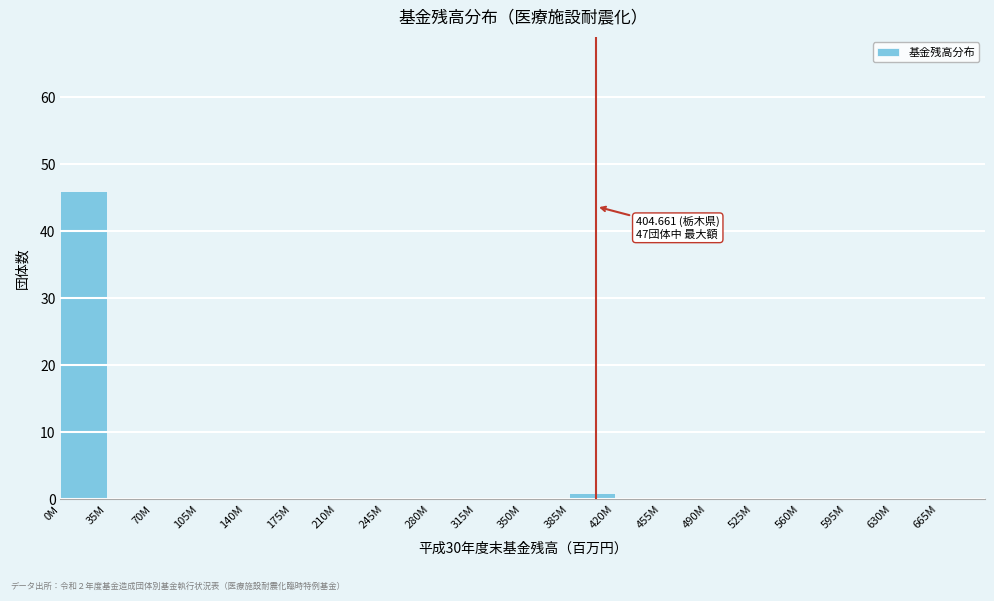

Reading right to left, list all the values displayed in this chart.

665M=0	630M=0	595M=0	560M=0	525M=0	490M=0	455M=0	420M=0	385M=1	350M=0	315M=0	280M=0	245M=0	210M=0	175M=0	140M=0	105M=0	70M=0	35M=0	0M=46